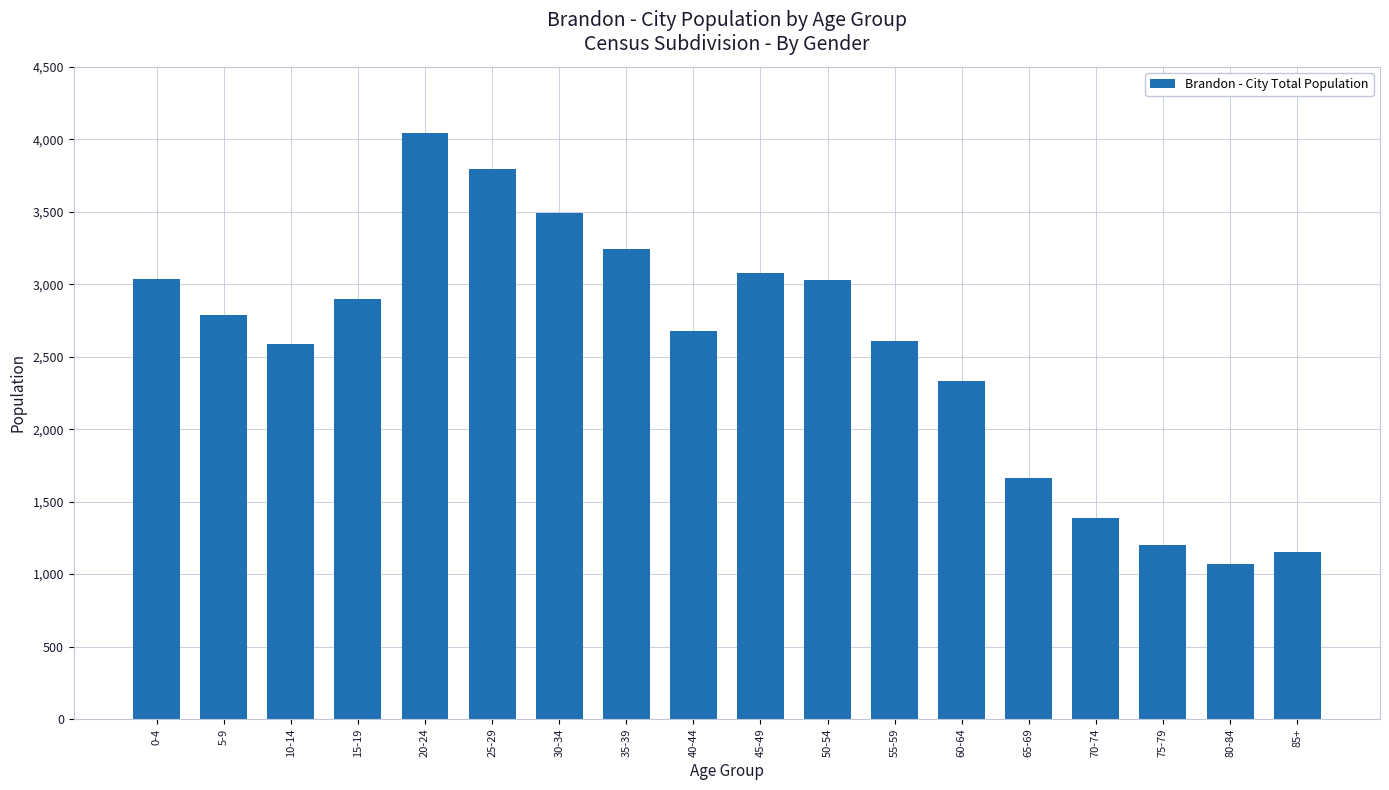

At which label is the value closest to 2557?

10-14